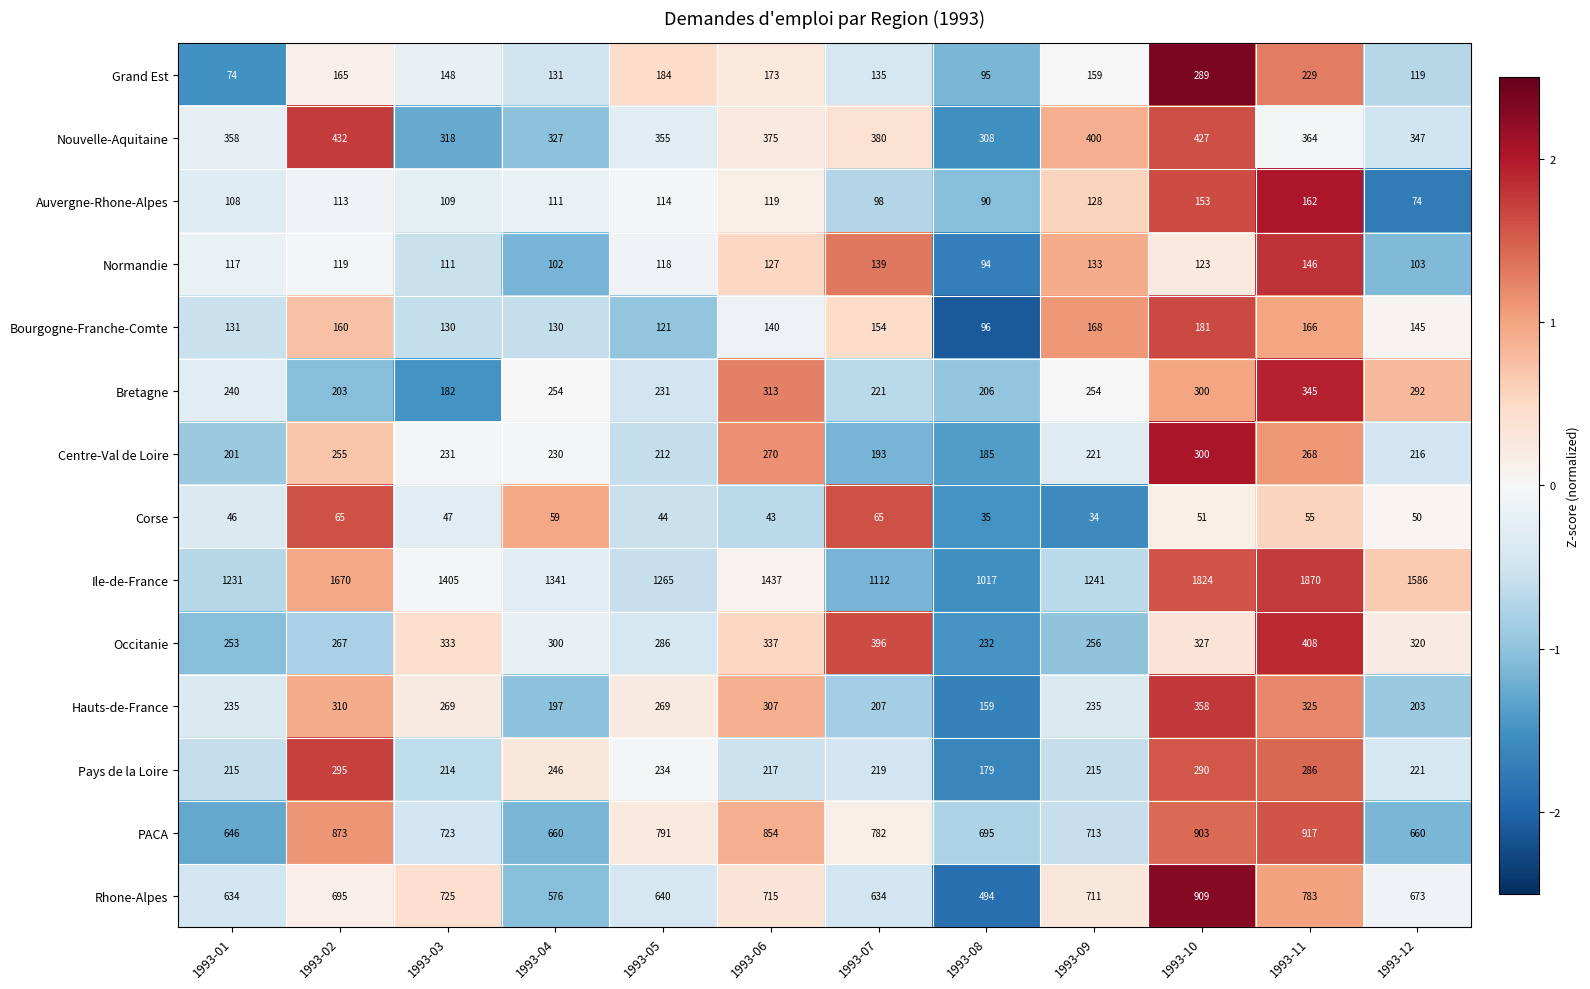

How many data points in Rhone-Alpes are less than 695?

6